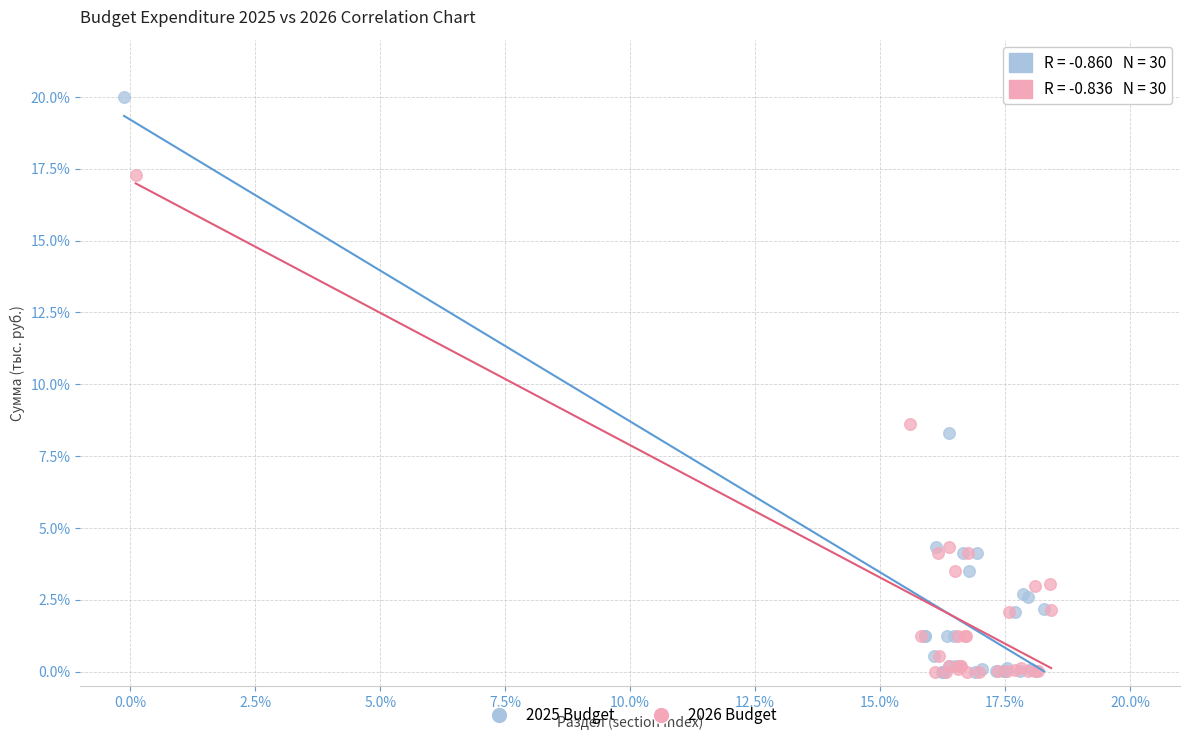

What are all the series names shown in the legend?

2025 Budget, 2026 Budget